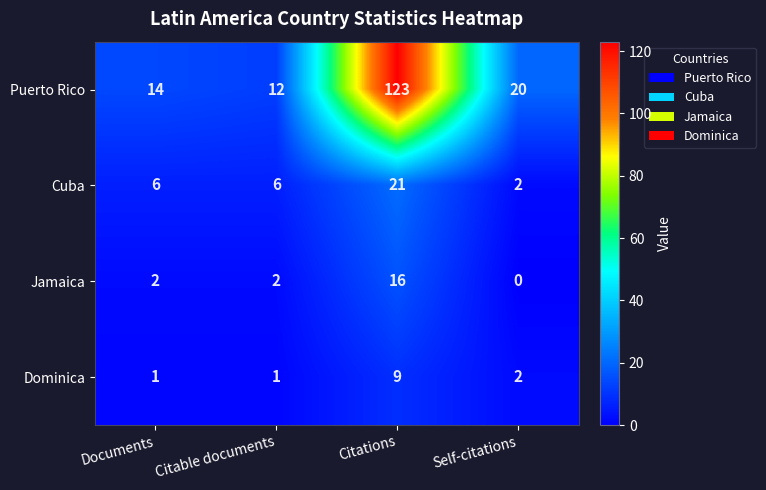

Reading right to left, list all the values displayed in this chart.

Puerto Rico: Self-citations=20	Citations=123	Citable documents=12	Documents=14
Cuba: Self-citations=2	Citations=21	Citable documents=6	Documents=6
Jamaica: Self-citations=0	Citations=16	Citable documents=2	Documents=2
Dominica: Self-citations=2	Citations=9	Citable documents=1	Documents=1